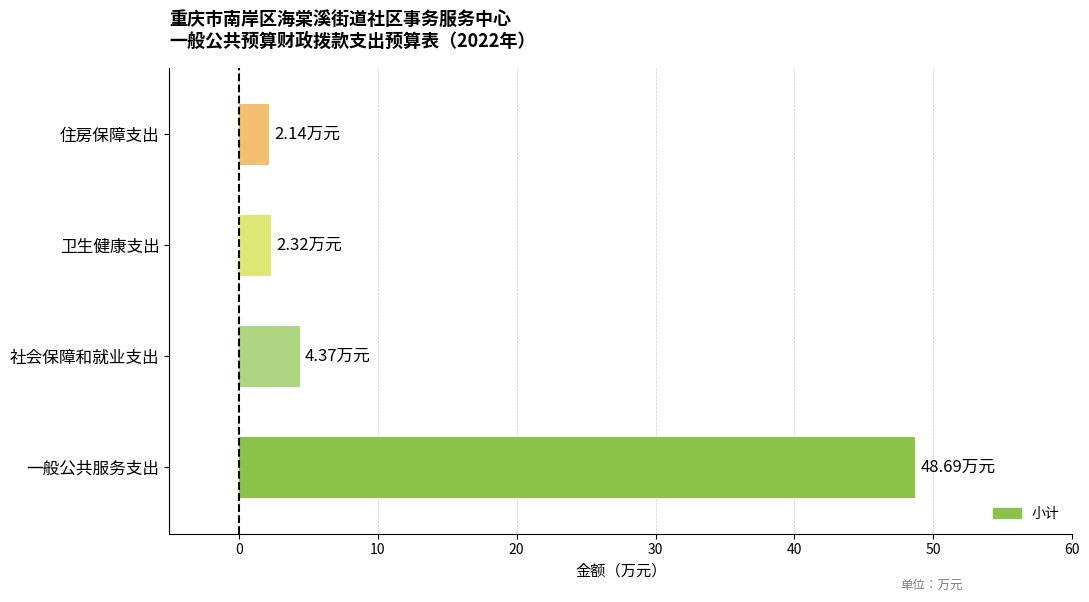

Are the bars grouped side by side (vs. stacked)?

No